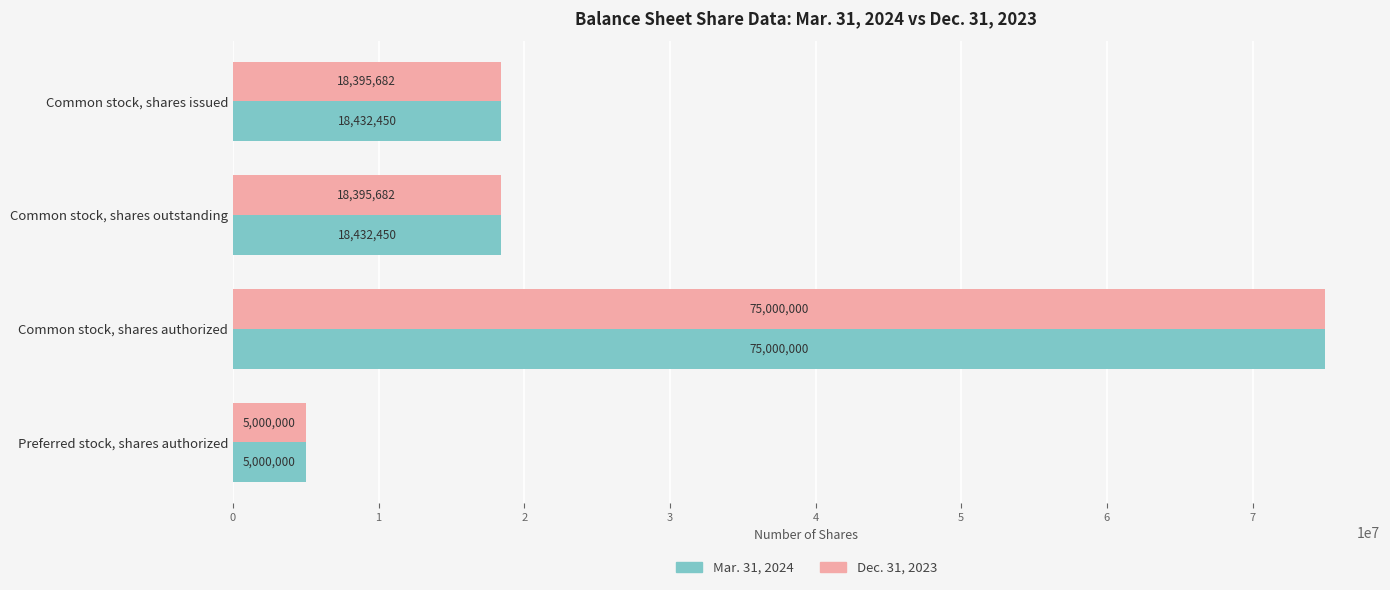

Rank the series at Common stock, shares issued from lowest to highest value.

Dec. 31, 2023, Mar. 31, 2024